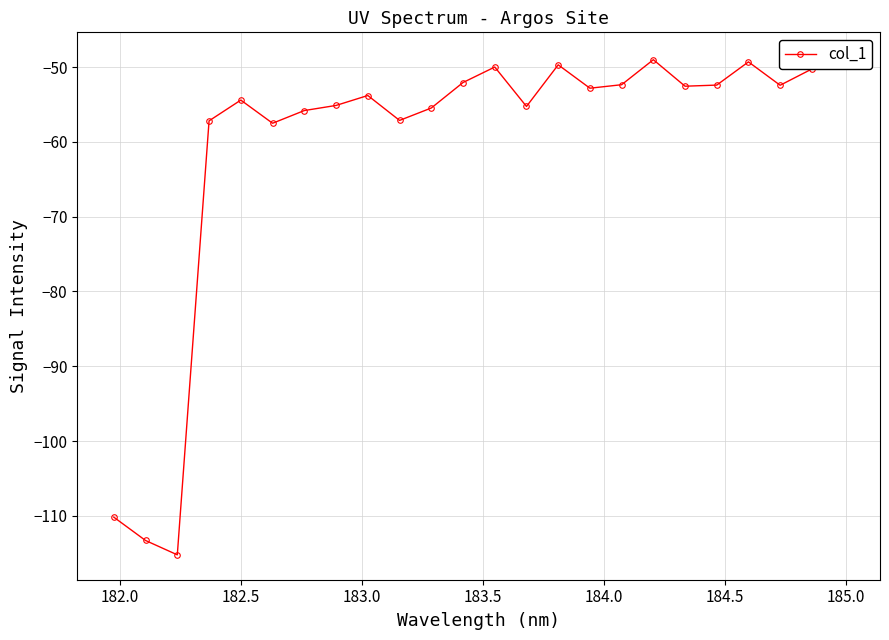

How many points are lower than both their immediate neighbors (excluding endpoints)?

7